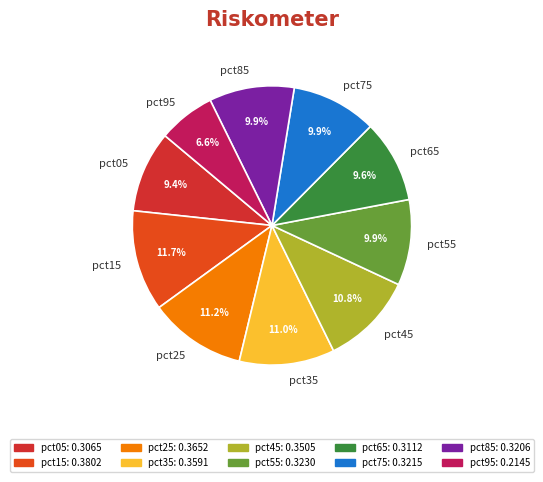

Which slice is the smallest?

pct95